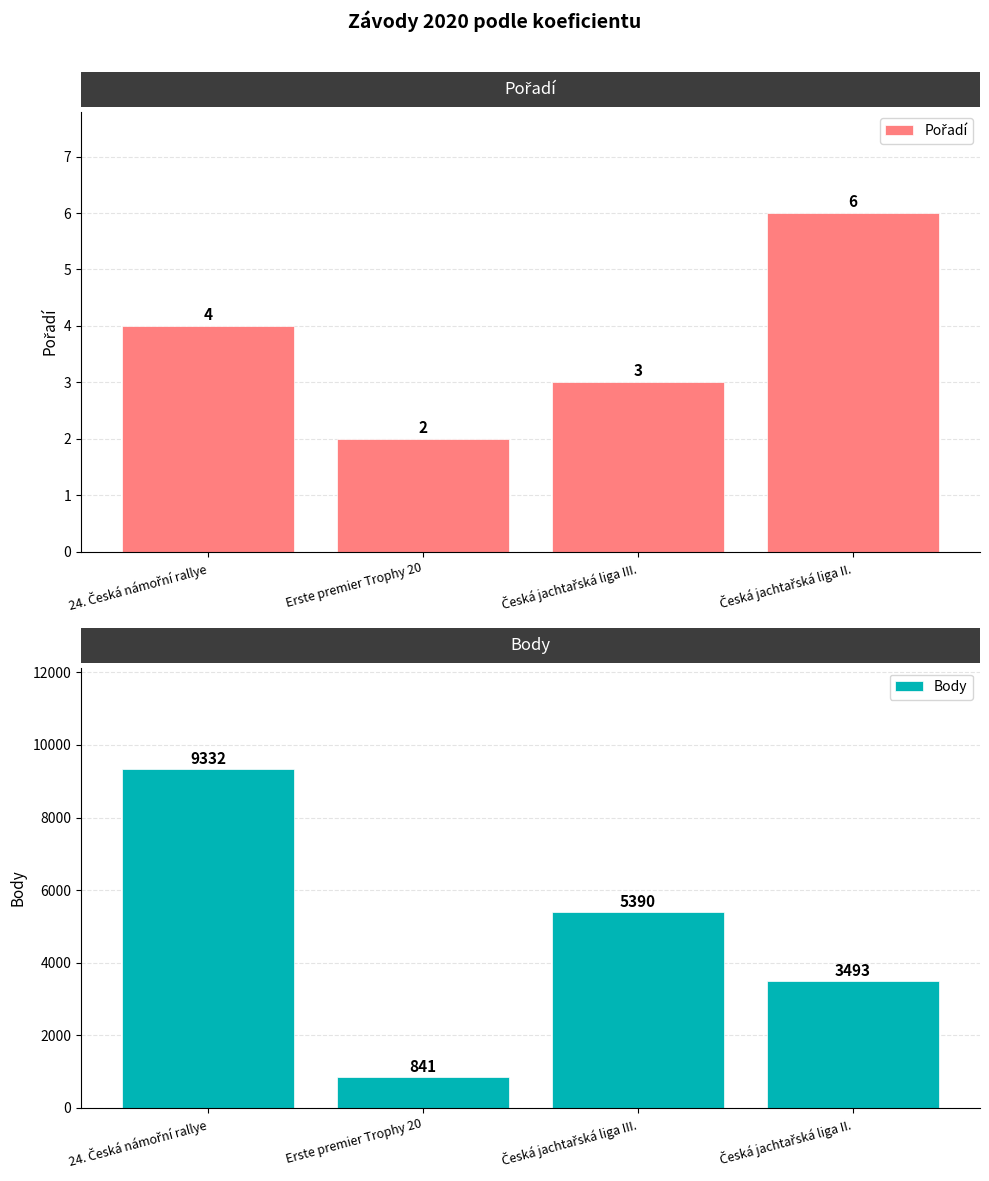

What position from the left is Česká jachtařská liga III.?

3